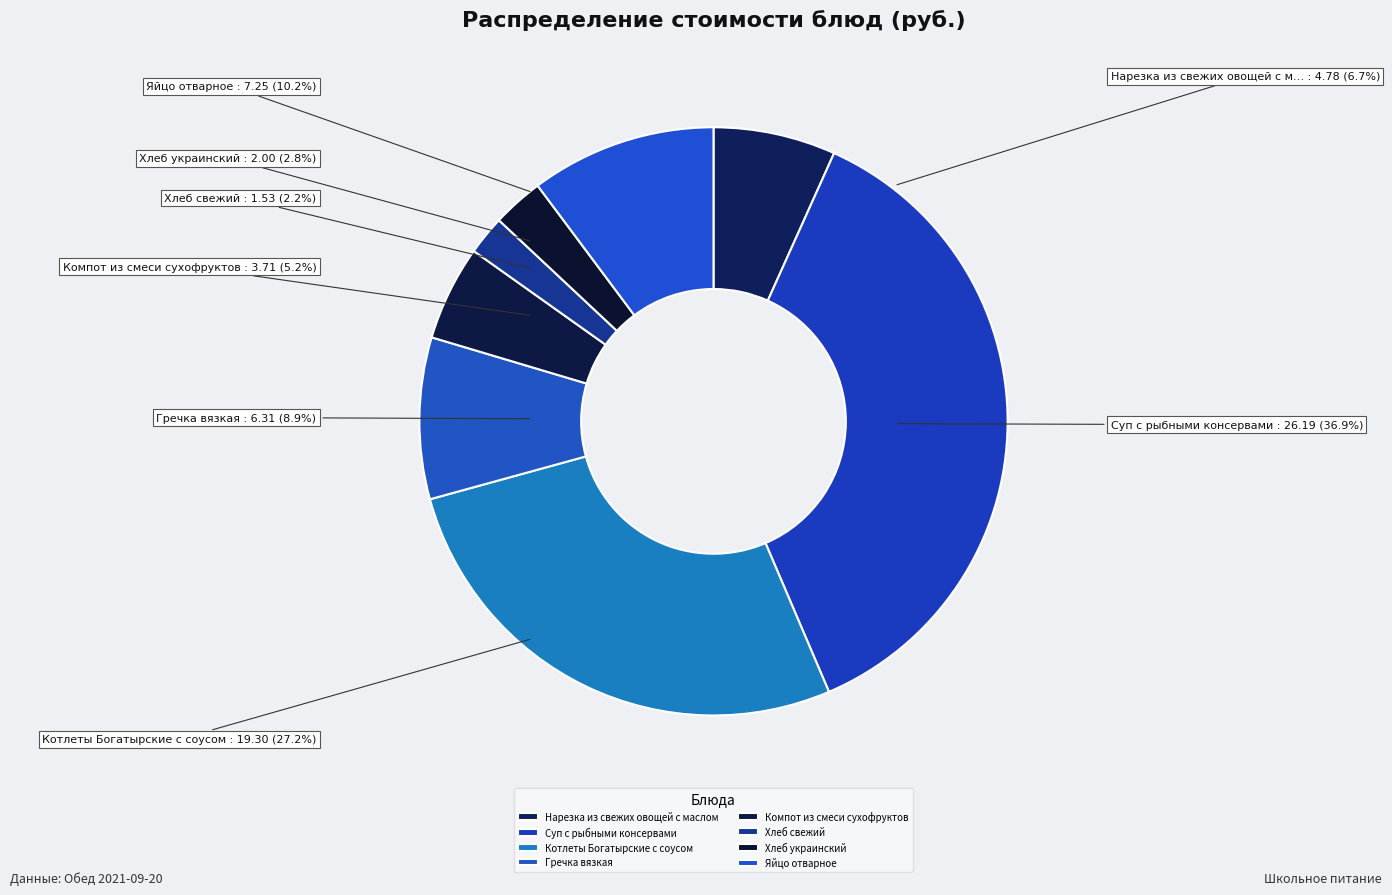

To the nearest percent, what is the difference between the largest and smallest slice percentages?

35%